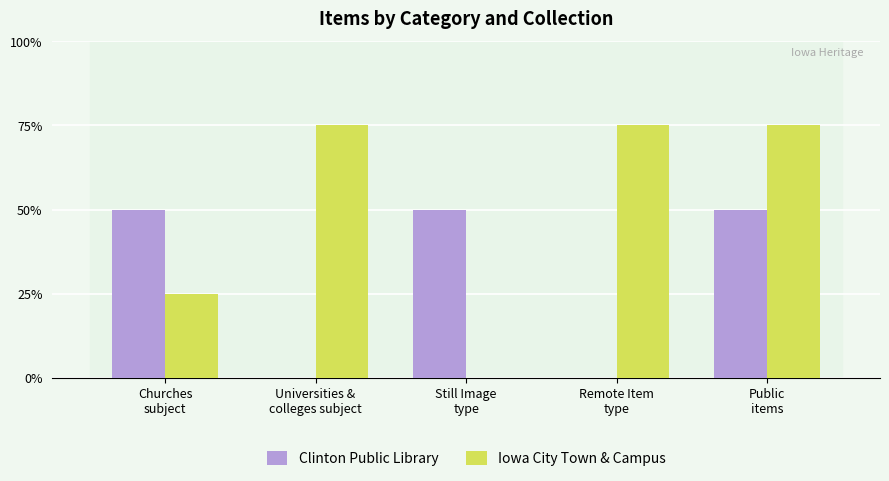

Between Public
items and Still Image
type, which is larger?

Public
items